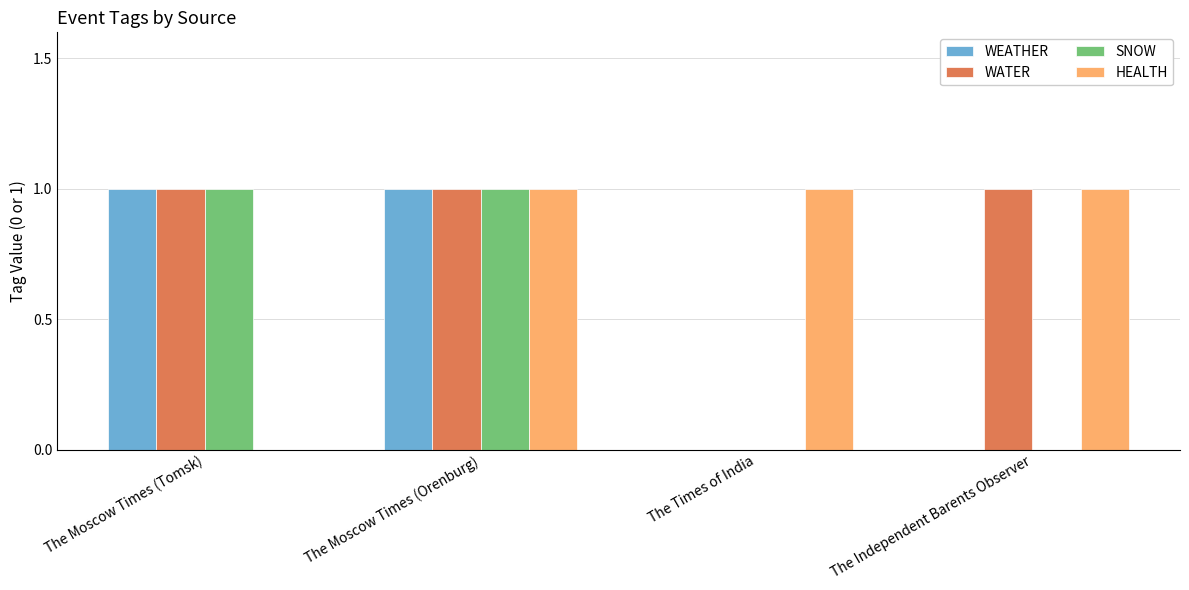

How many groups of bars are there?

4